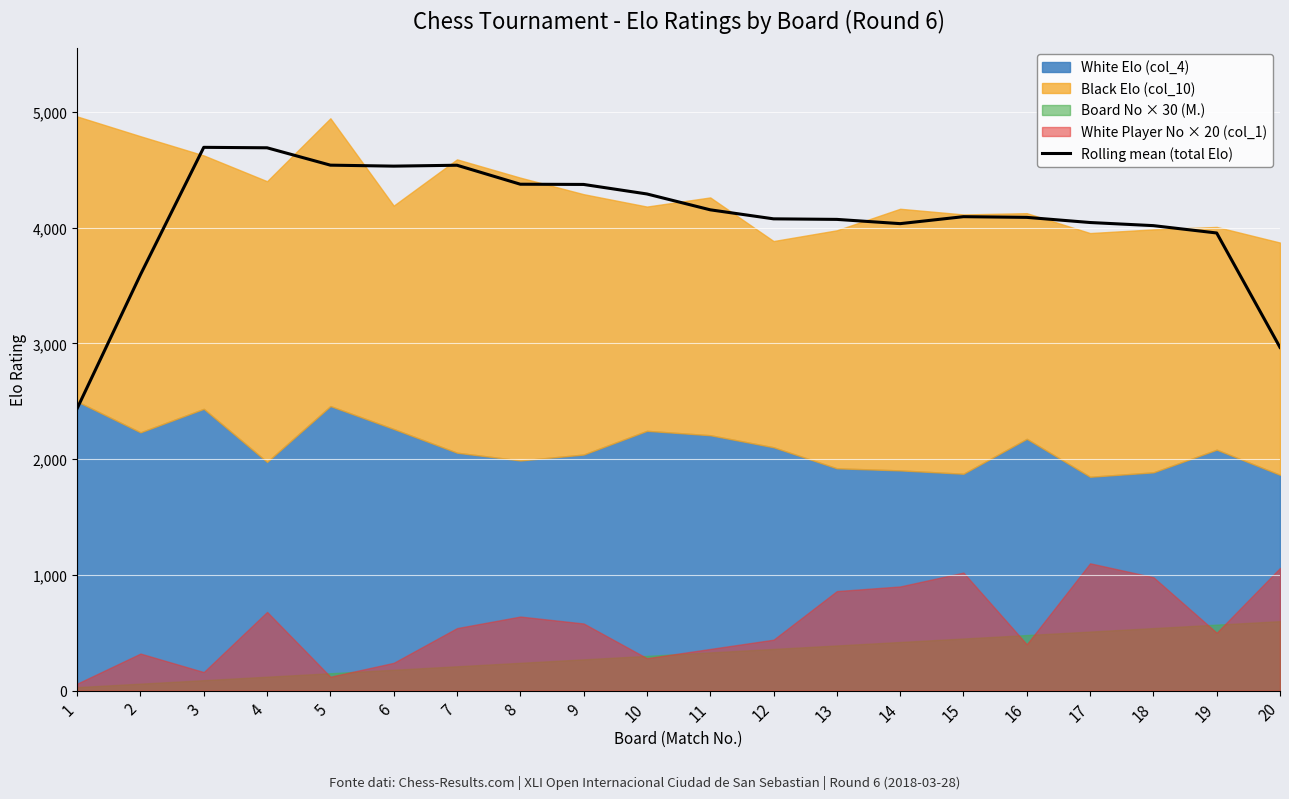

How many data points are above 4095?

10